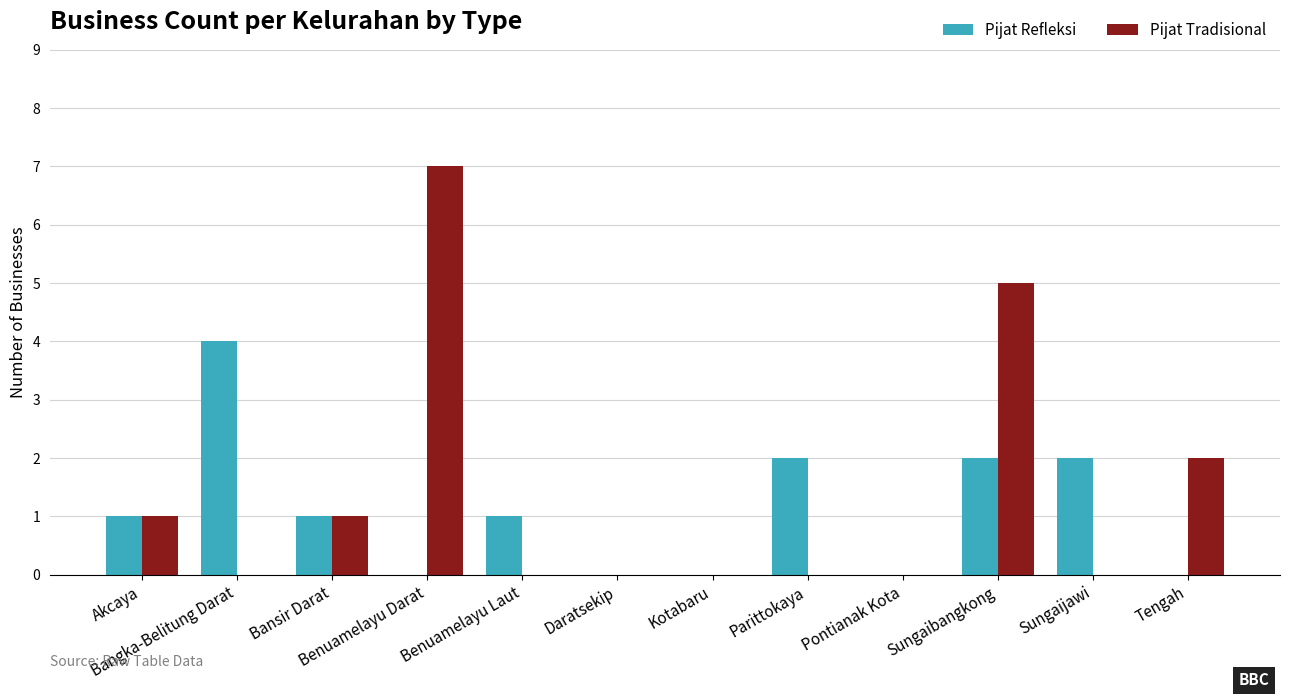

Reading right to left, transcribe all the data shown in this chart.

Pijat Refleksi: Tengah=0	Sungaijawi=2	Sungaibangkong=2	Pontianak Kota=0	Parittokaya=2	Kotabaru=0	Daratsekip=0	Benuamelayu Laut=1	Benuamelayu Darat=0	Bansir Darat=1	Bangka-Belitung Darat=4	Akcaya=1
Pijat Tradisional: Tengah=2	Sungaijawi=0	Sungaibangkong=5	Pontianak Kota=0	Parittokaya=0	Kotabaru=0	Daratsekip=0	Benuamelayu Laut=0	Benuamelayu Darat=7	Bansir Darat=1	Bangka-Belitung Darat=0	Akcaya=1